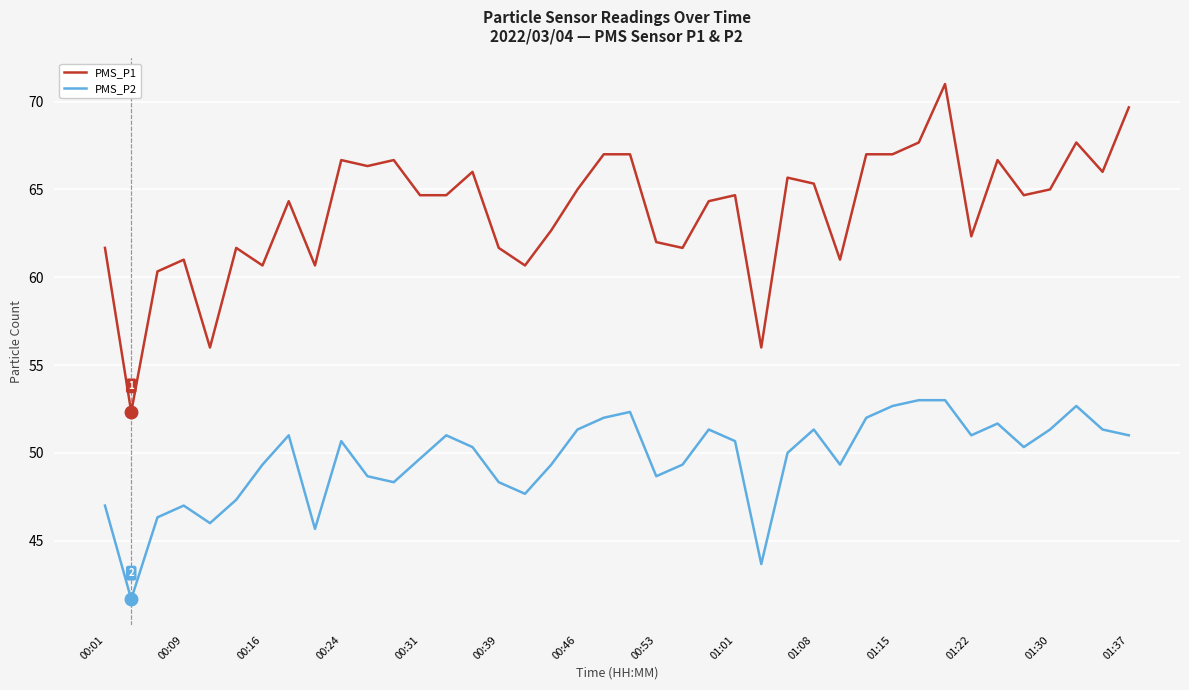

What are all the series names shown in the legend?

PMS_P1, PMS_P2